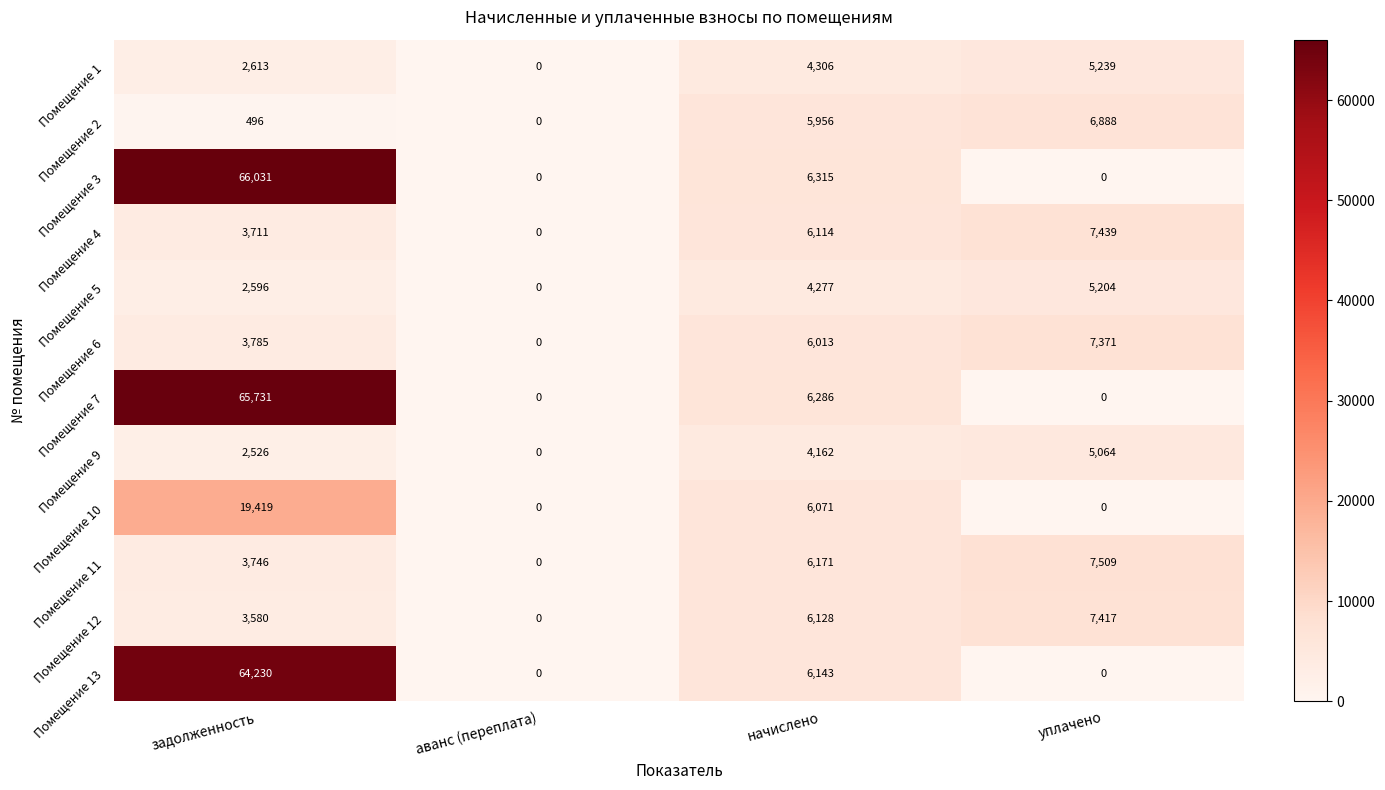

Is it true that Помещение 5 equals 5204 at уплачено?

True